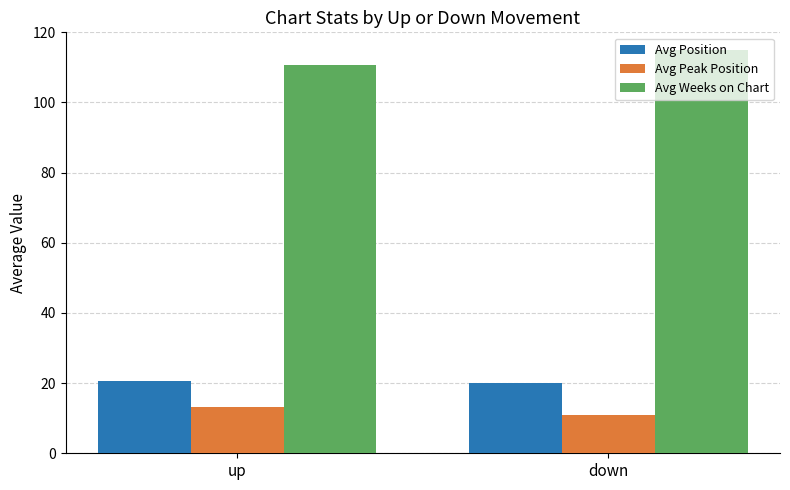

At which label does Avg Peak Position first exceed 13?

up